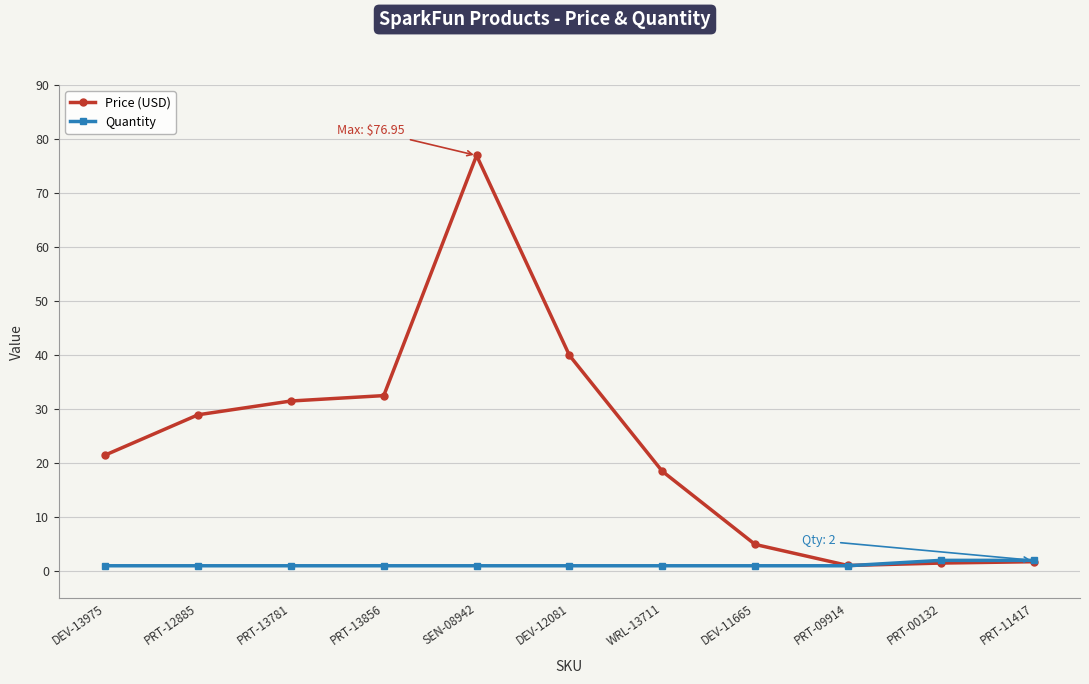

What is the label of the 11th point from the left?

PRT-11417